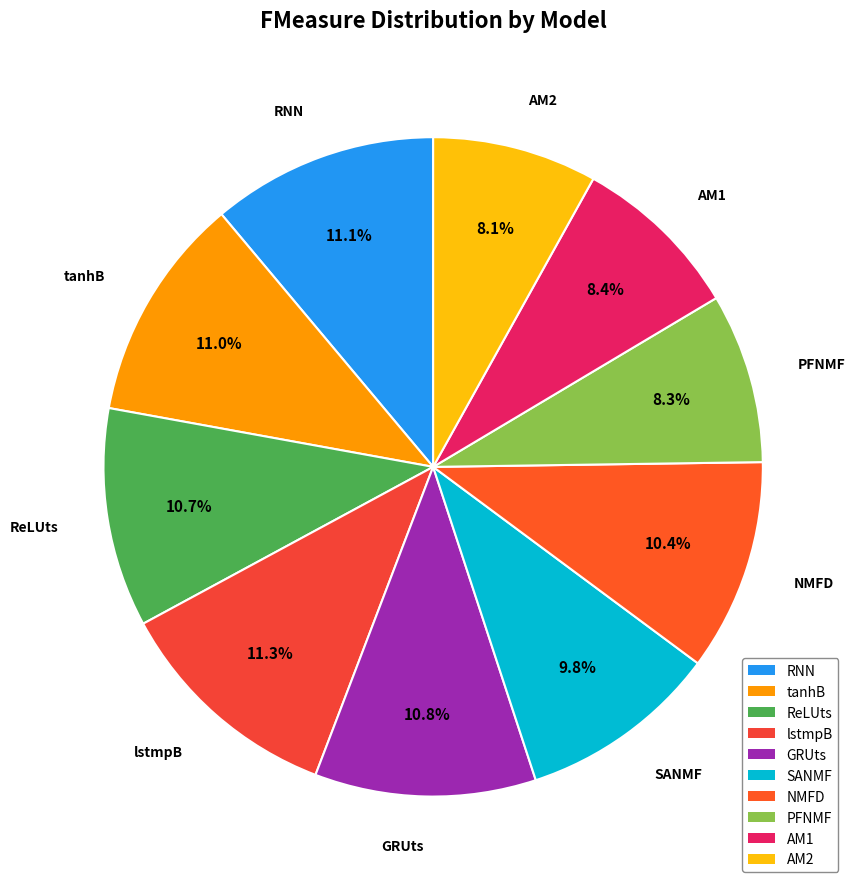

How many slices are in this pie chart?

10